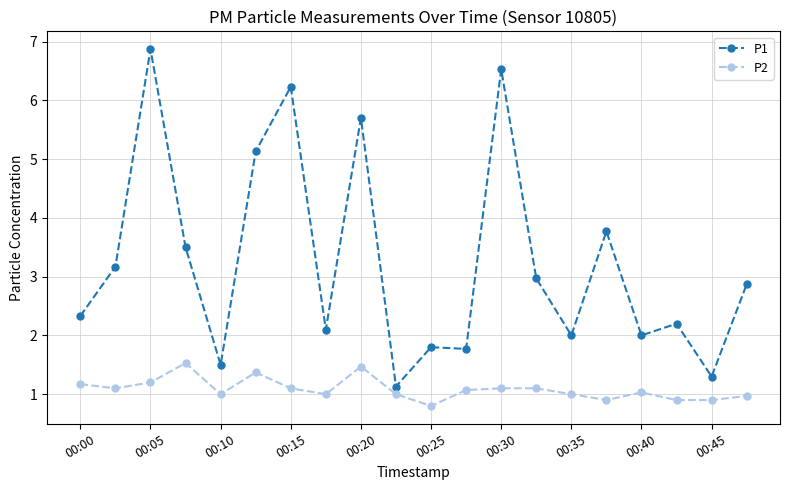

Does the chart have visible grid lines?

Yes